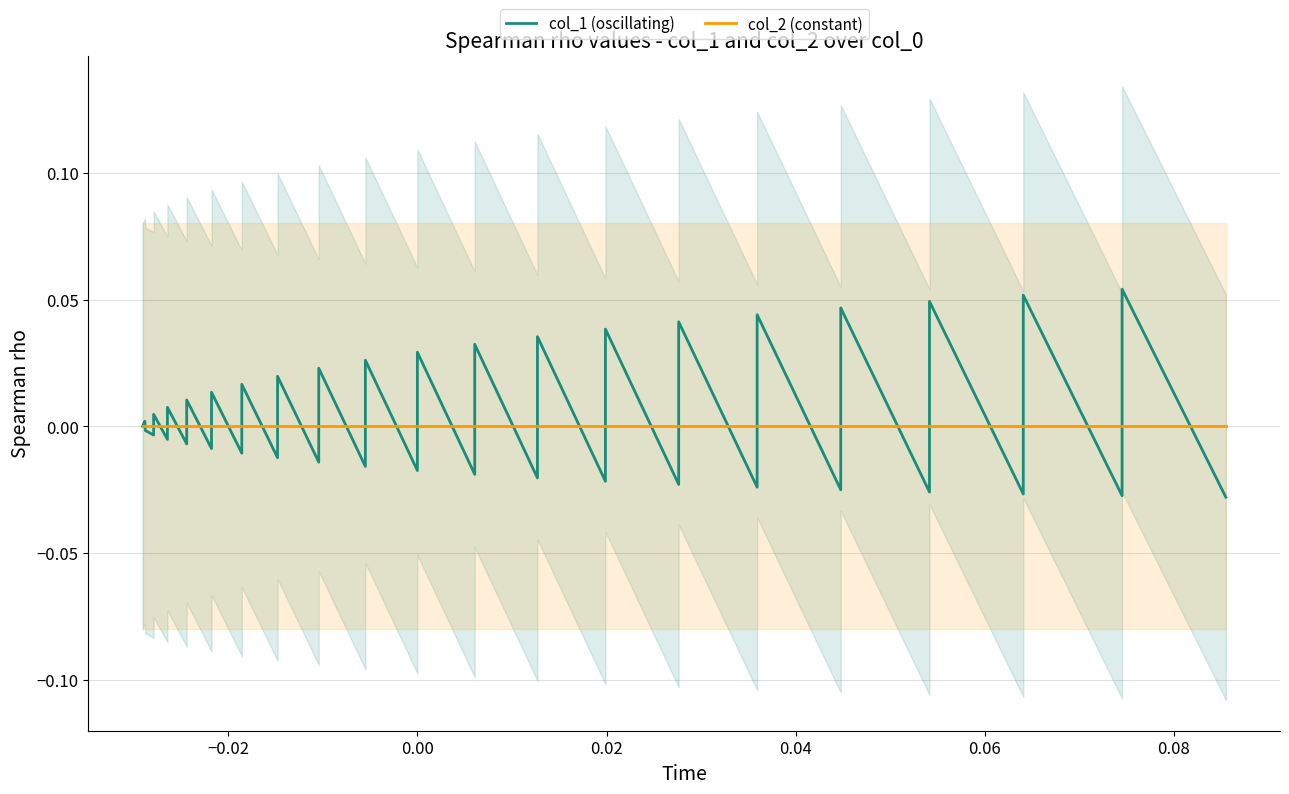

List the series in order of their overall mean, highest first.

col_1 (oscillating), col_2 (constant)